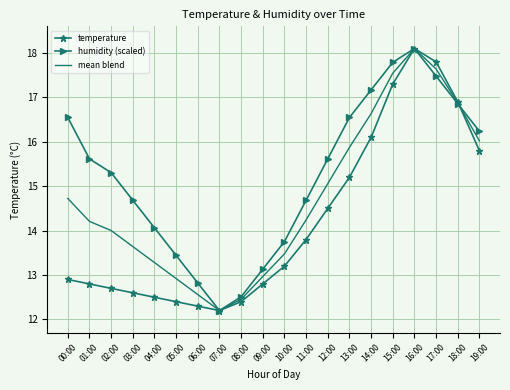

At which label does mean blend first exceed 14?

00:00